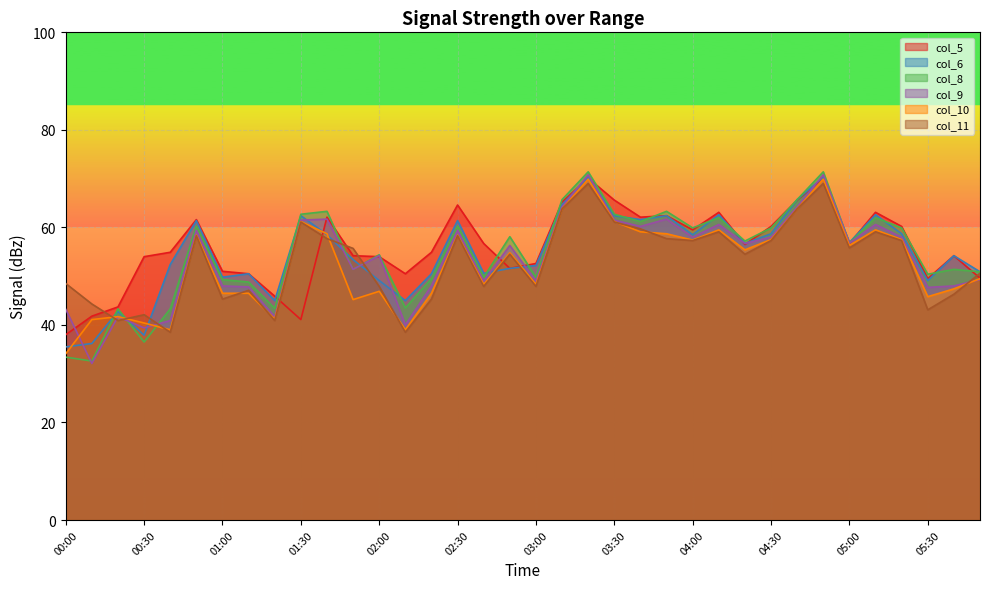

Where is col_5 nearest to the value 54?

00:30